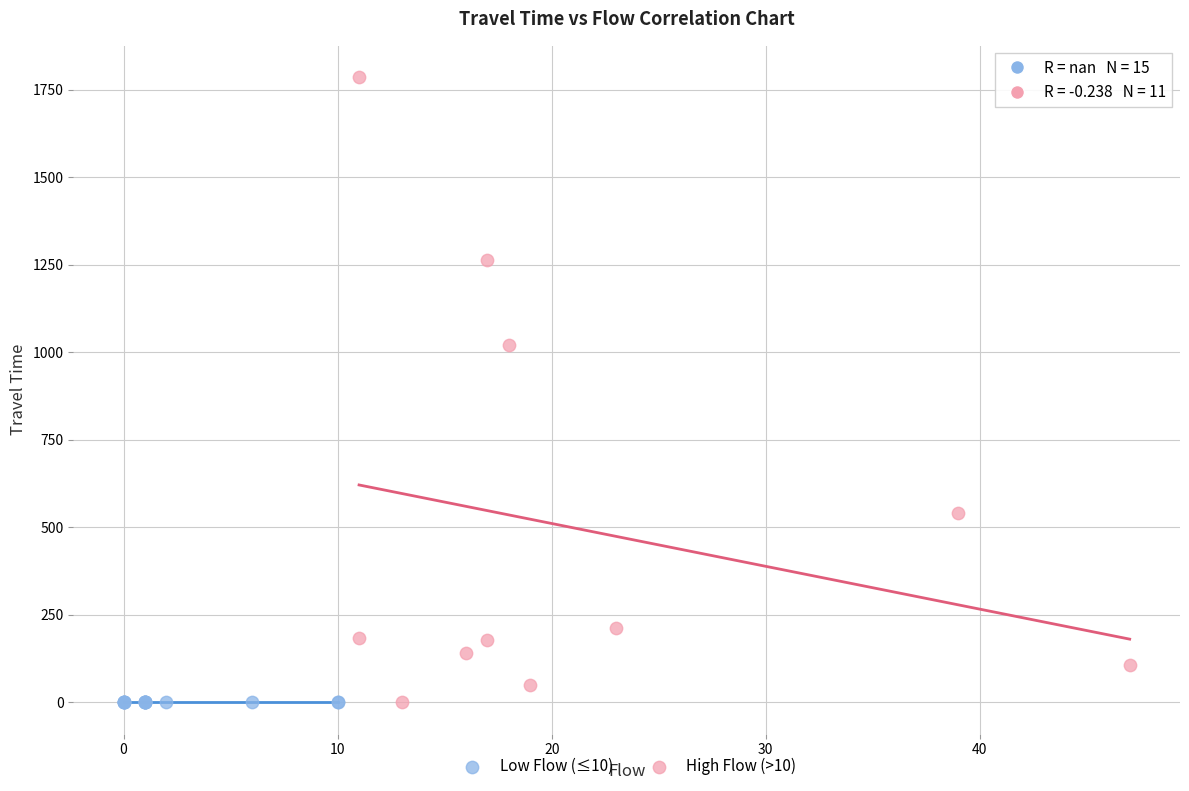

What are all the series names shown in the legend?

Low Flow (≤10), High Flow (>10)